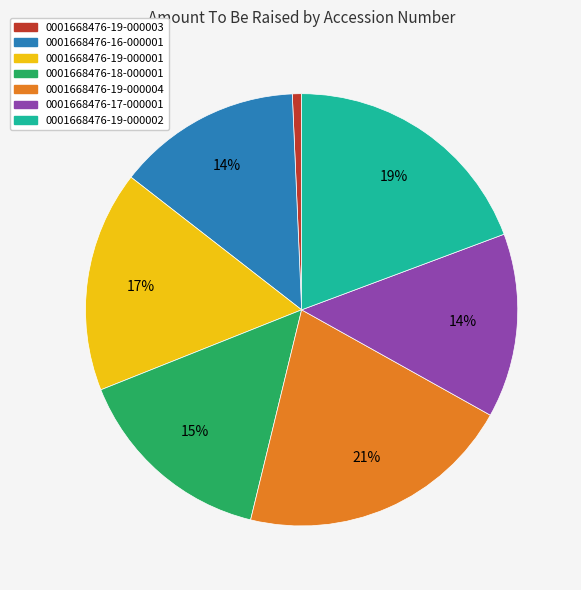

The 0001668476-19-000001 slice represents 17% of the pie. True or false?

True